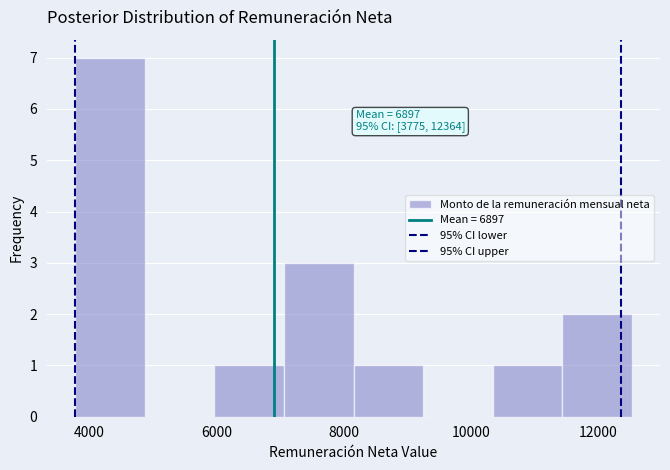

Over which range of the x-axis is the bar tallest?

3800 to 4800